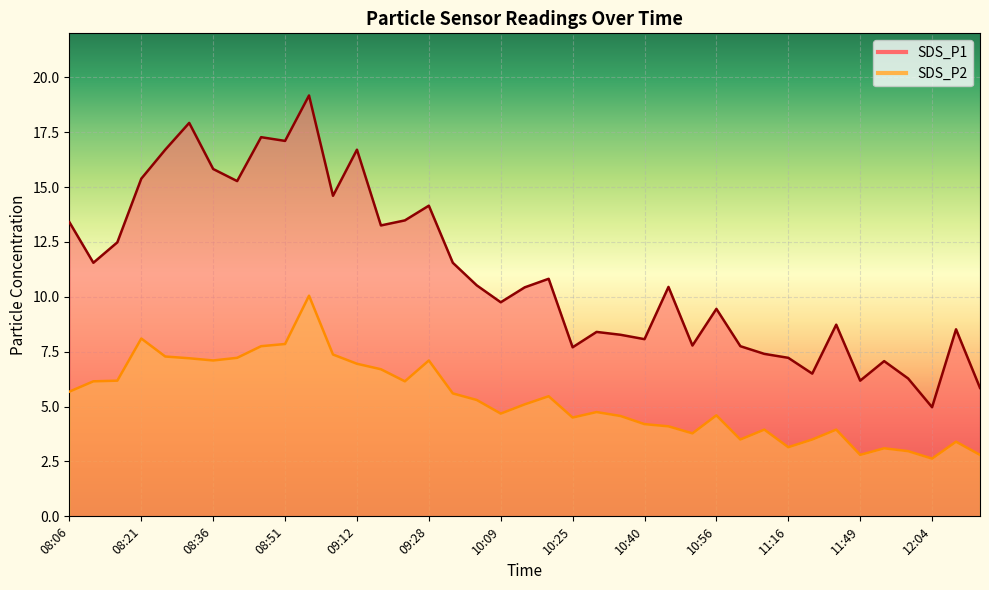

Is the value of SDS_P2 at 08:11 greater than the value of SDS_P1 at 11:11?

No